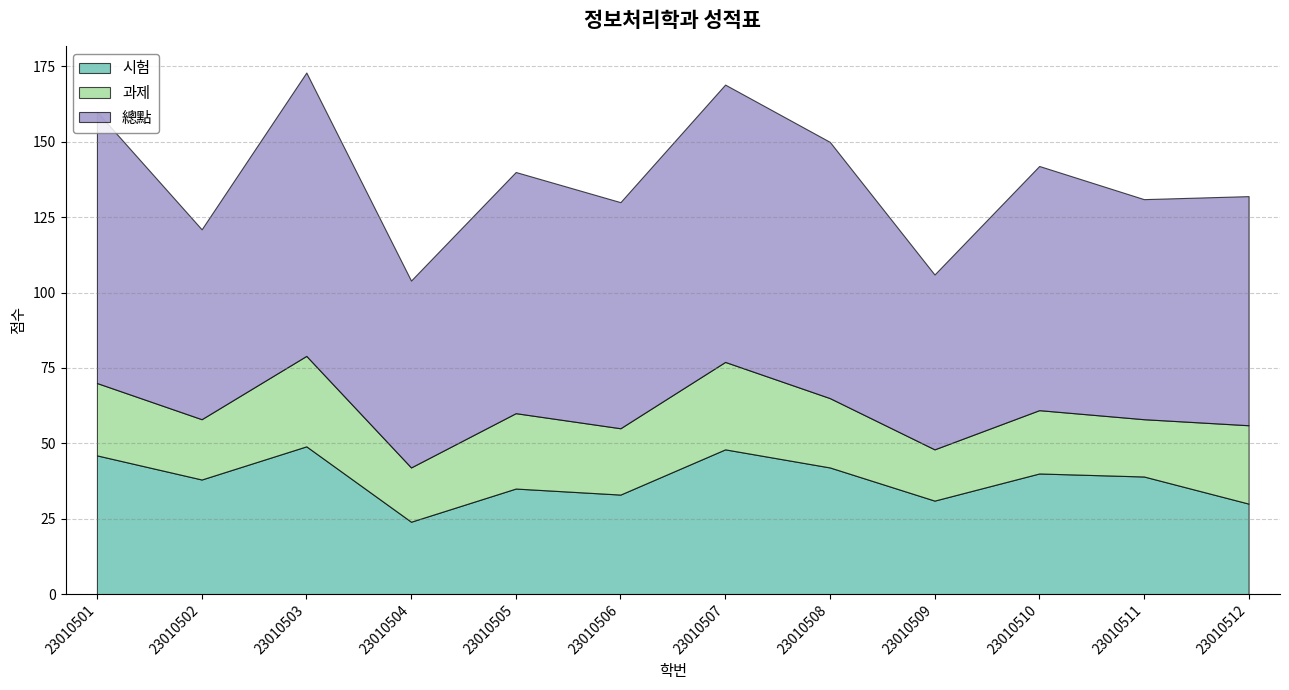

Is the value of 과제 at 23010509 greater than the value of 總點 at 23010502?

No